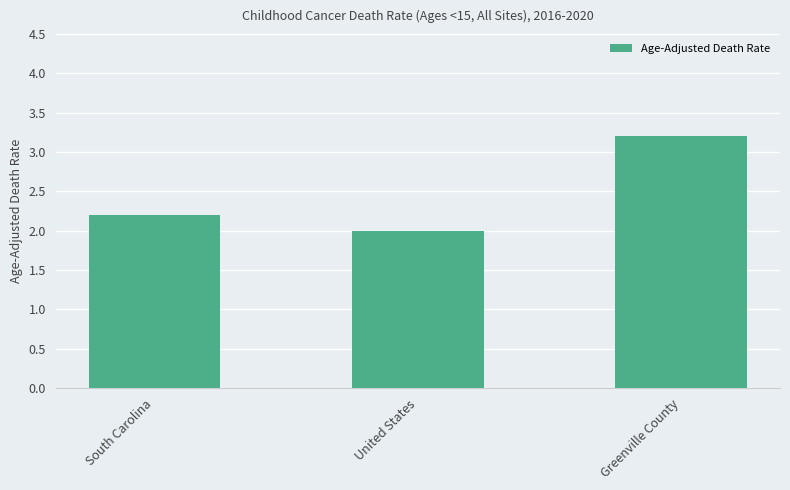

What is the sum of all values?

7.4